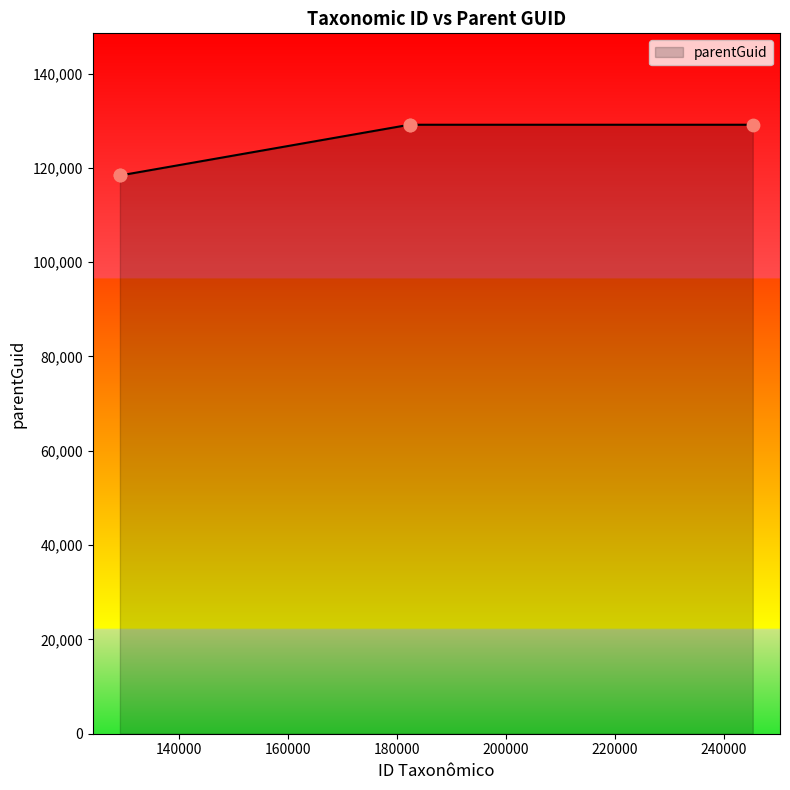

True or false: there are more than 0 points higher than both neighbors.

True